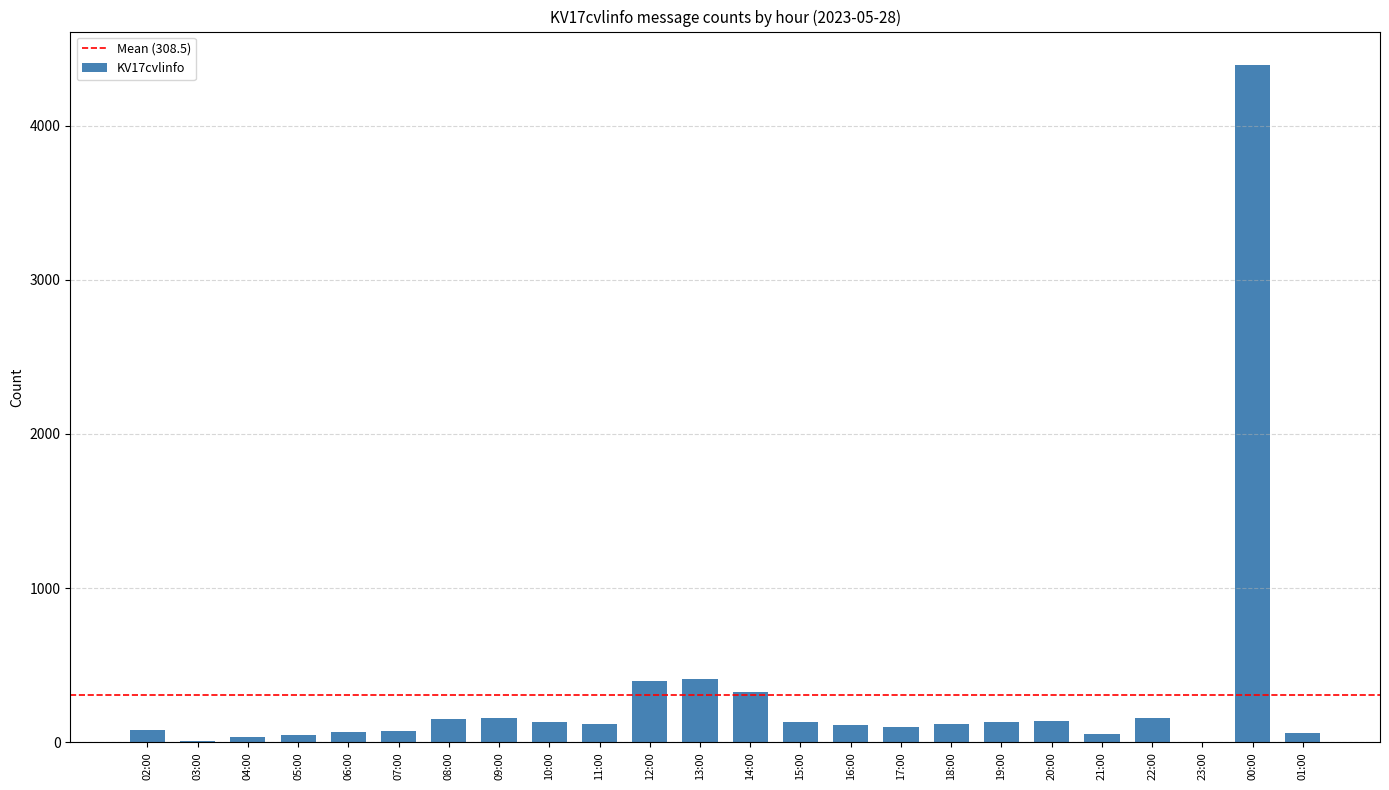

Read the value at 19:00, to the nearest 10.

130